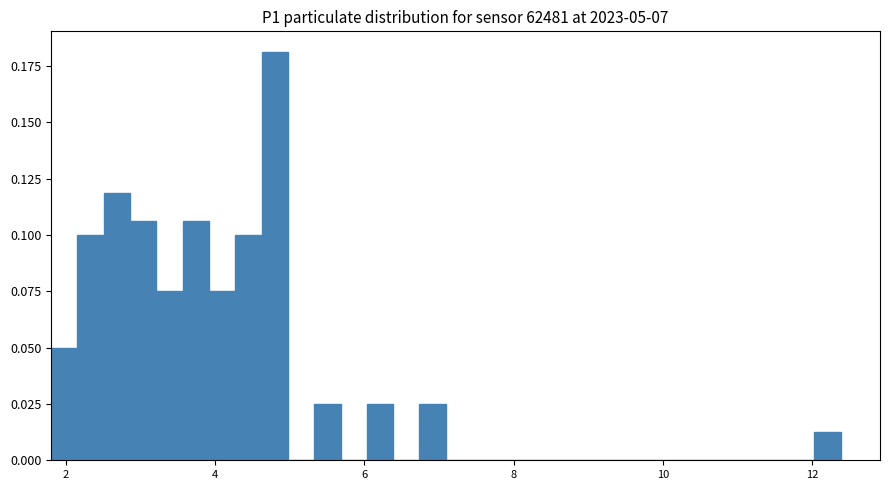

Read against the x-axis, roughly where is the centre of the tallest bar?

4.8